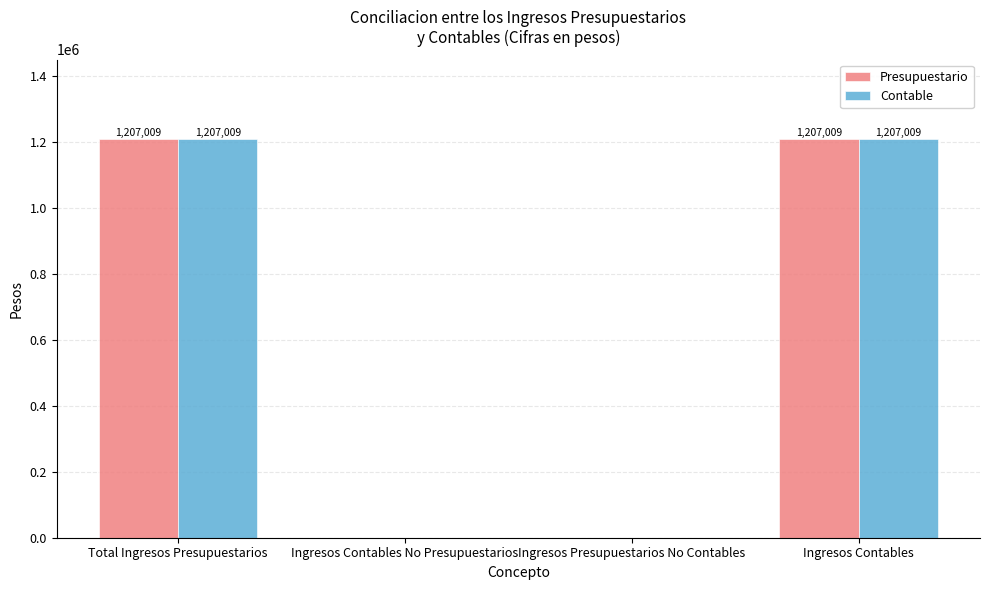

Is it true that Contable equals 0.0 at Ingresos Contables No Presupuestarios?

True